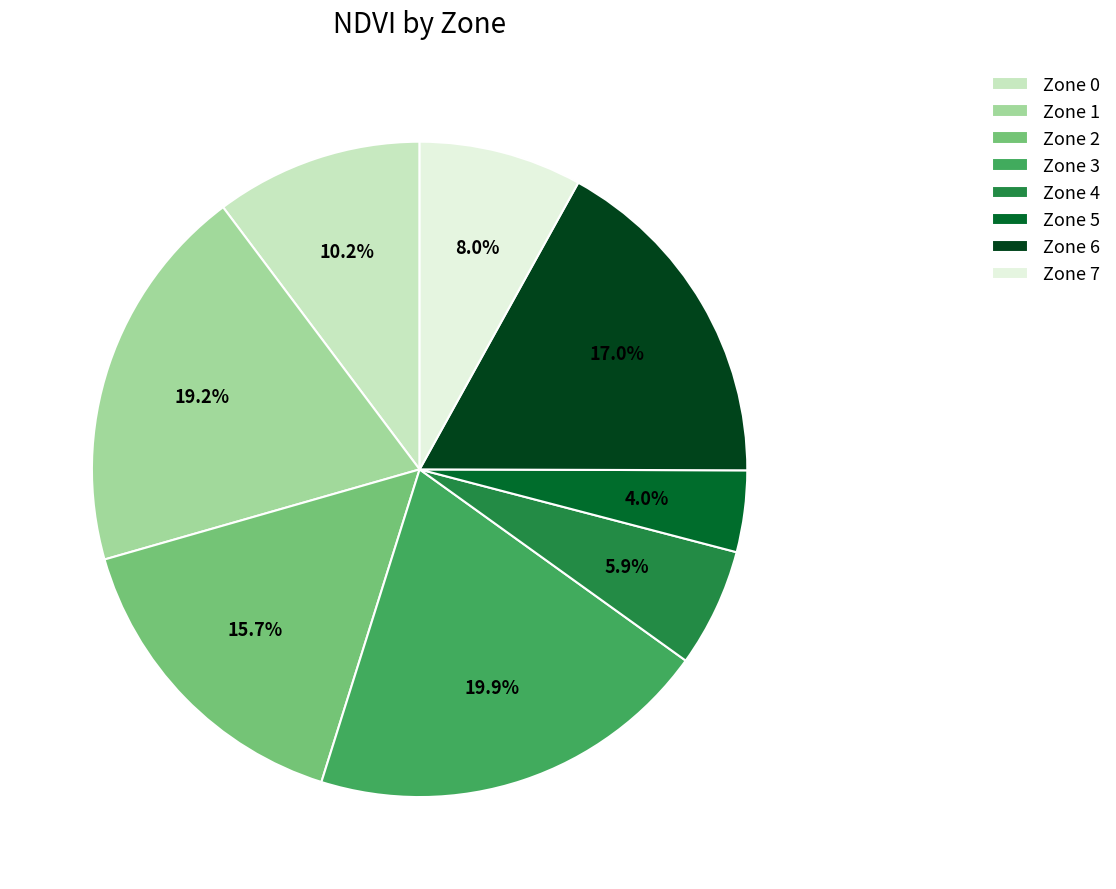

To the nearest percent, what is the combined percentage of Zone 1 and Zone 5?

23%